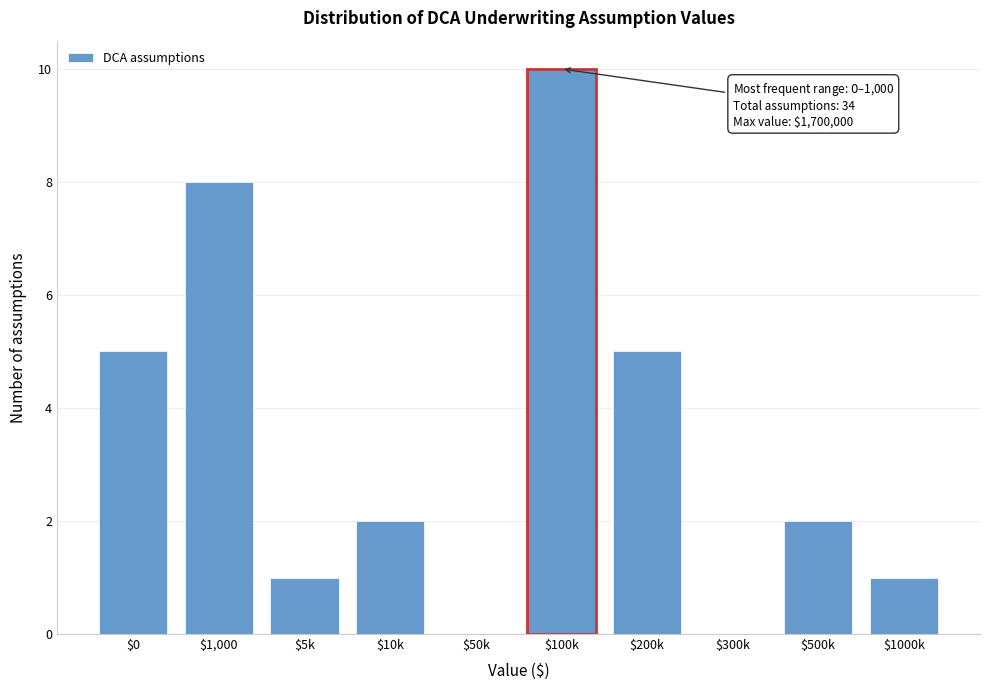

What is the sum of all values?

34